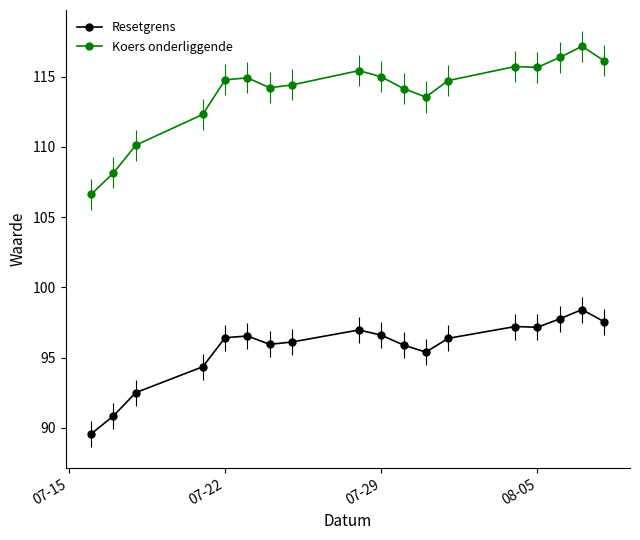

What is the minimum value shown in the chart?

89.6